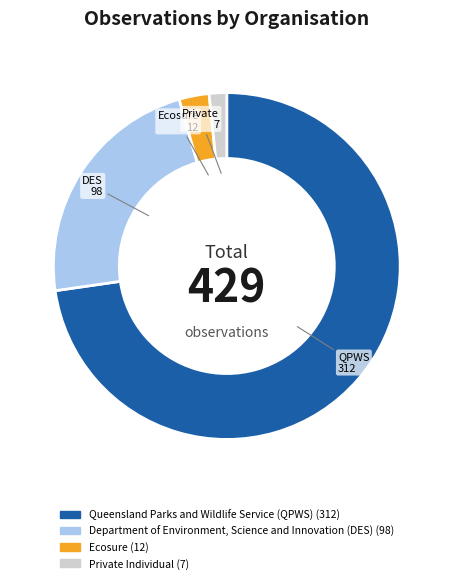

What is the largest slice in the pie chart?

Queensland Parks and Wildlife Service (QPWS)